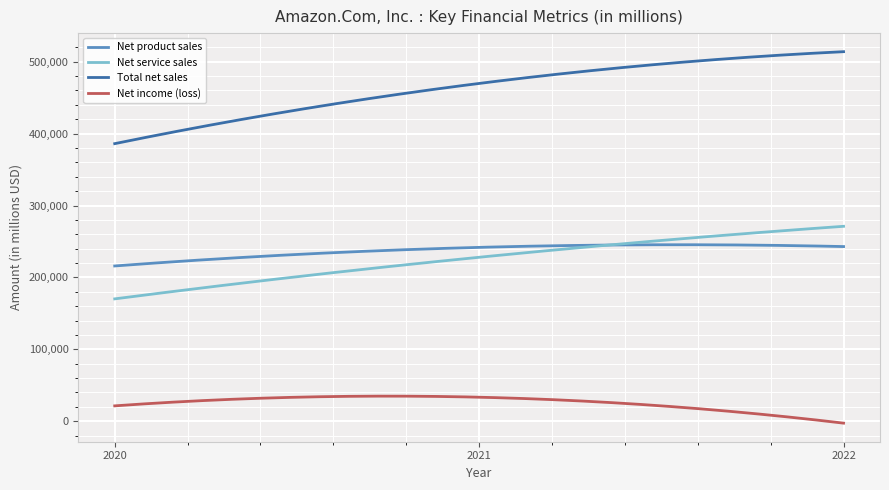

What is the maximum value for Total net sales?

513983.0